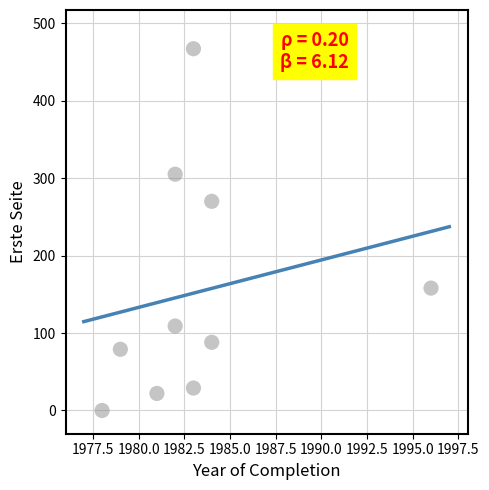

What Y value in the scatter plot is closest to 233?

270